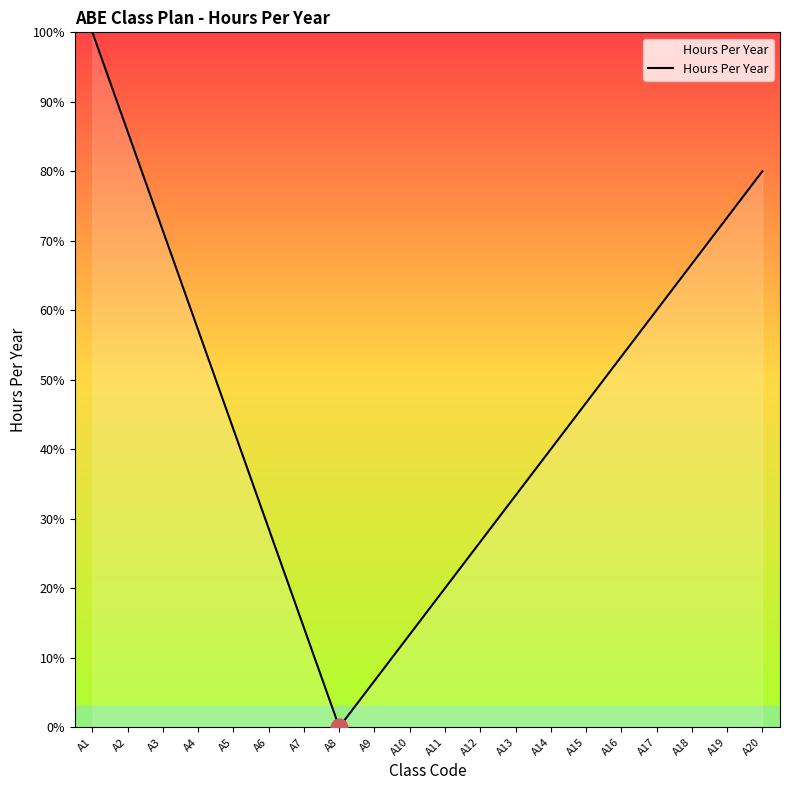

What is the sum of all values?

920.0